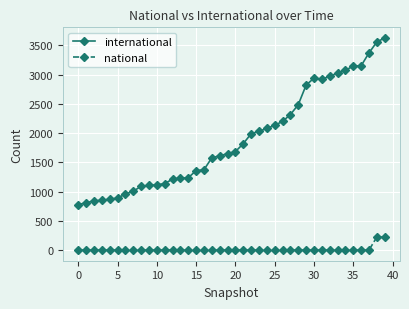

Which series has the largest total across all categories?

international